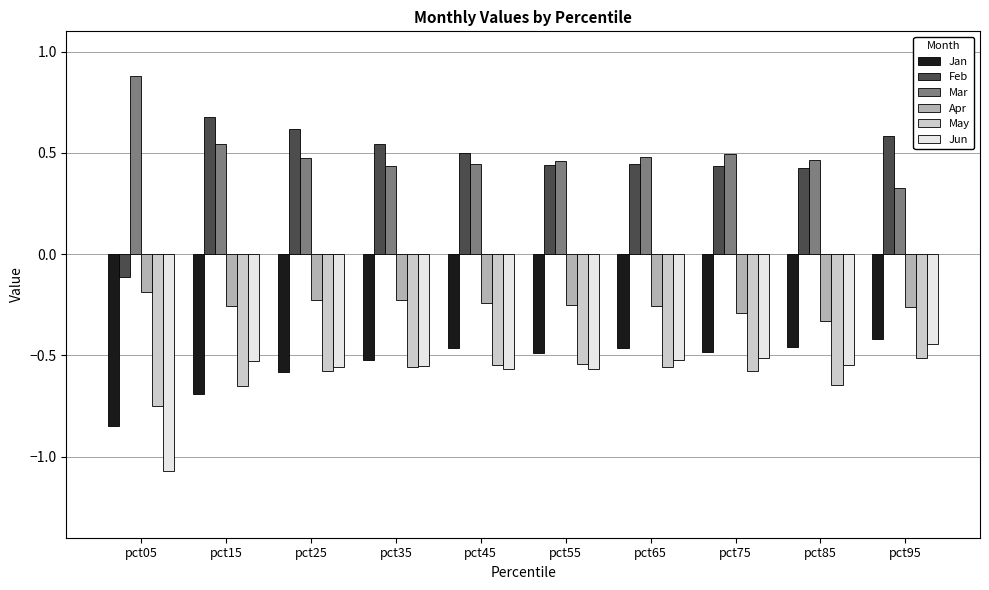

Are the bars grouped side by side (vs. stacked)?

Yes